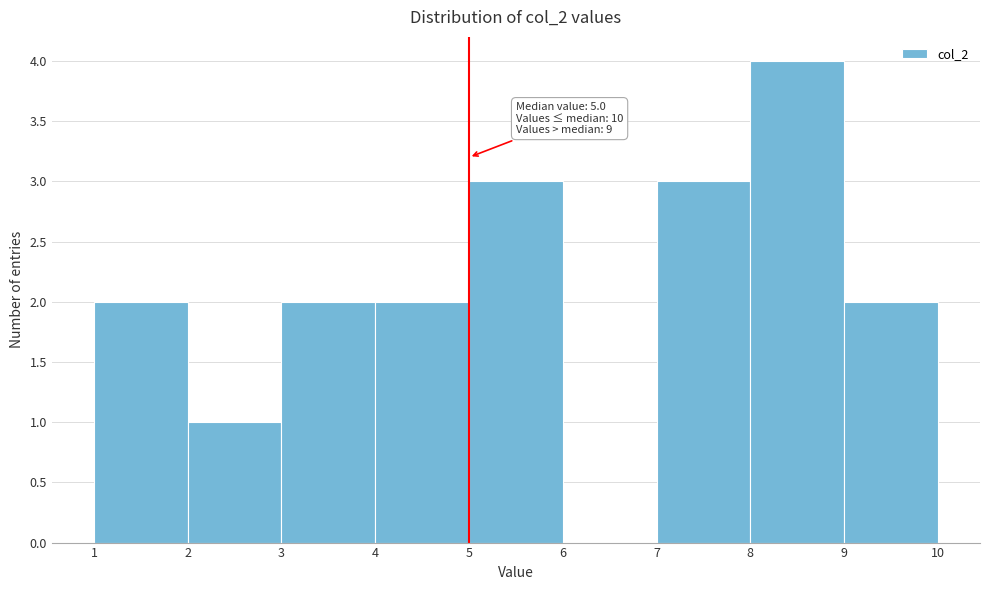

Over which range of the x-axis is the bar tallest?

8 to 9